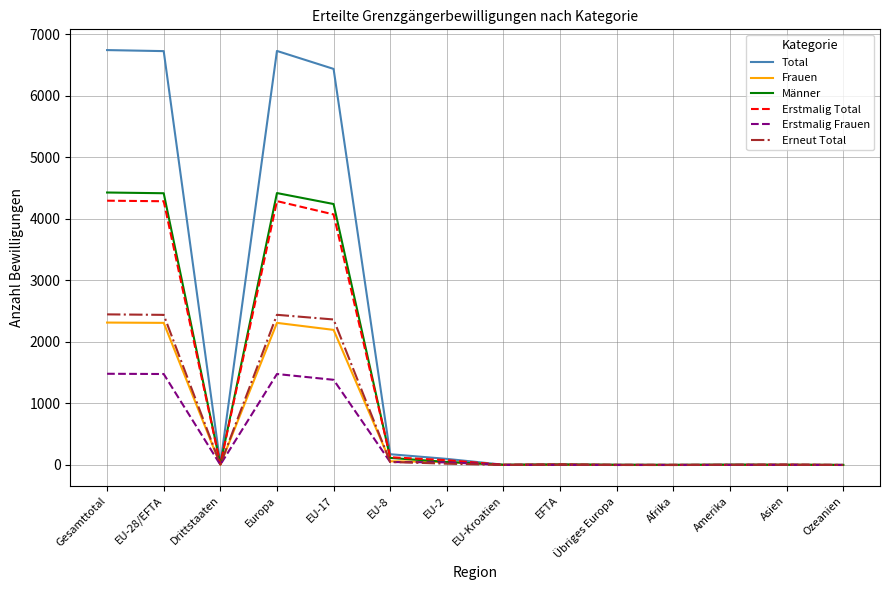

Which series has the widest spread of values?

Total